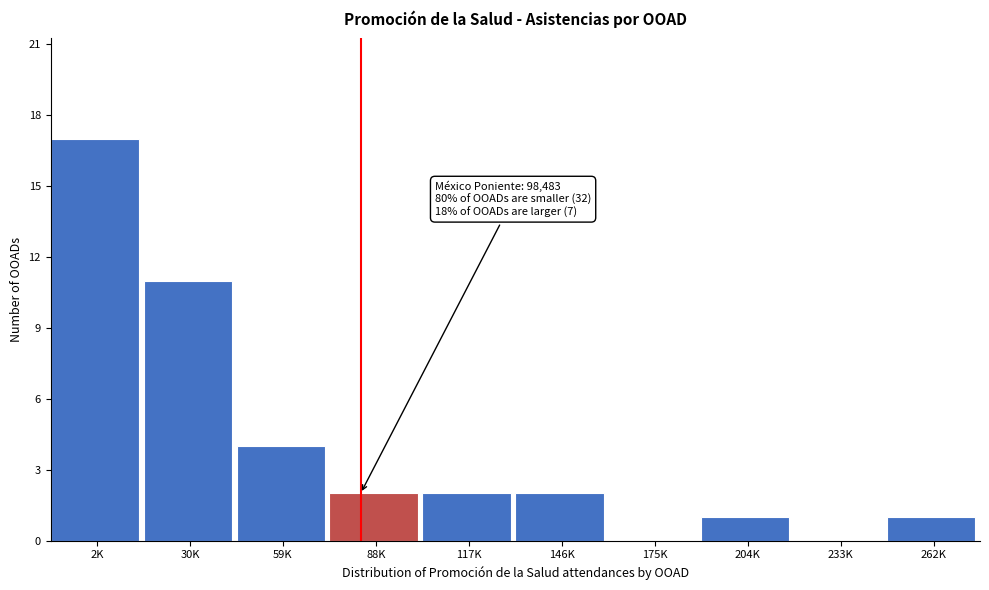

Reading right to left, transcribe all the data shown in this chart.

262K=1	233K=0	204K=1	175K=0	146K=2	117K=2	88K=2	59K=4	30K=11	2K=17